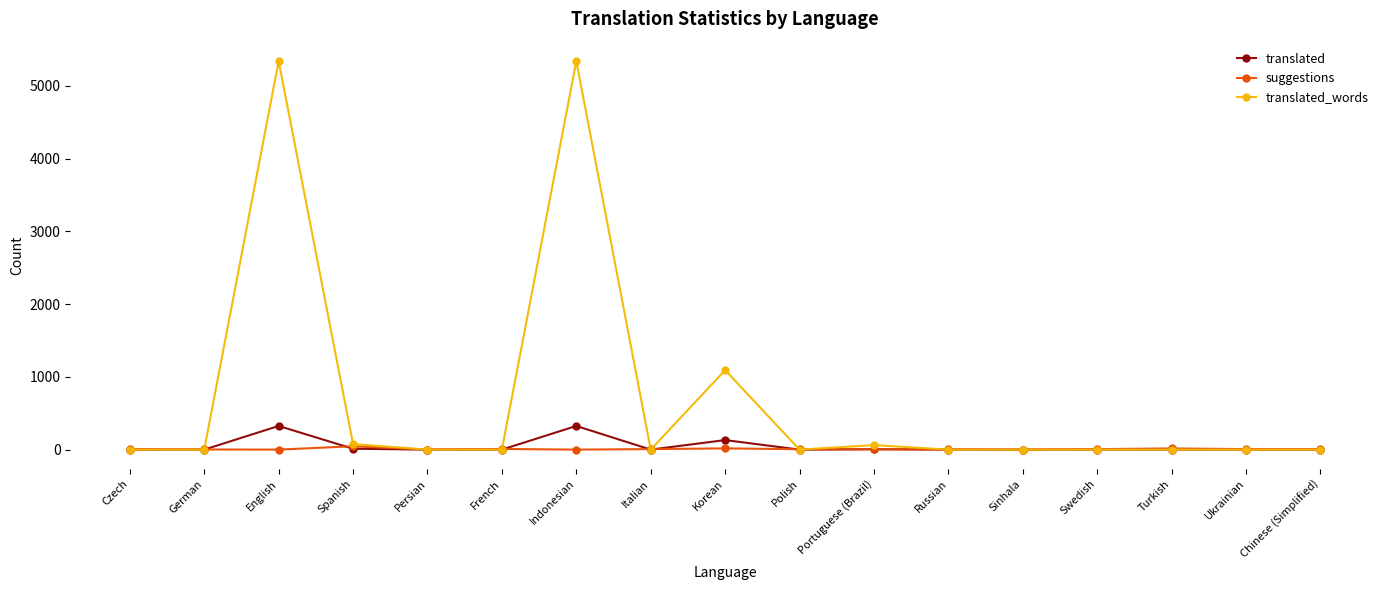

At how many categories does at least one series exceed 1539?

2